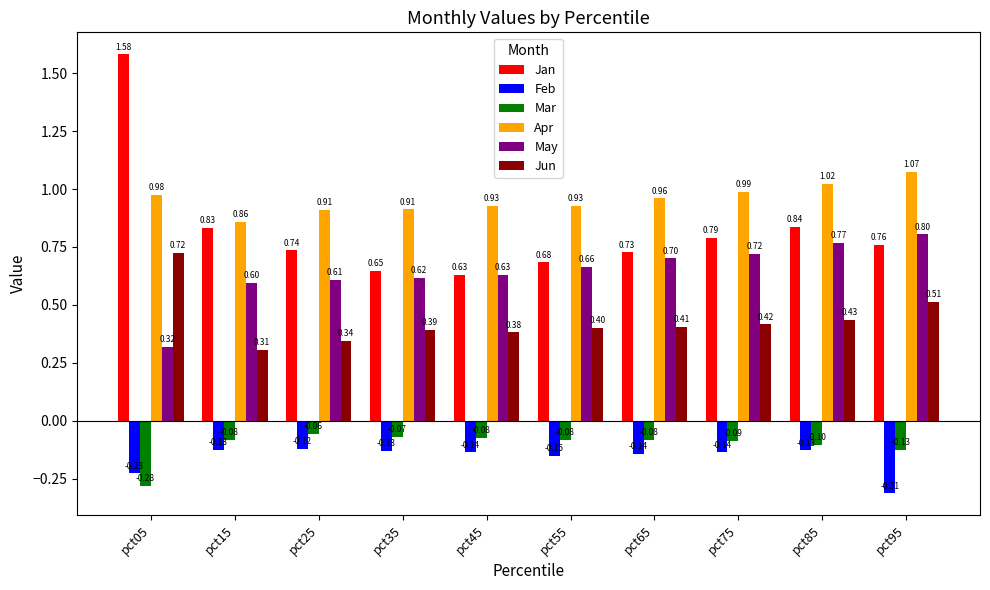

At how many categories does at least one series exceed 0?

10